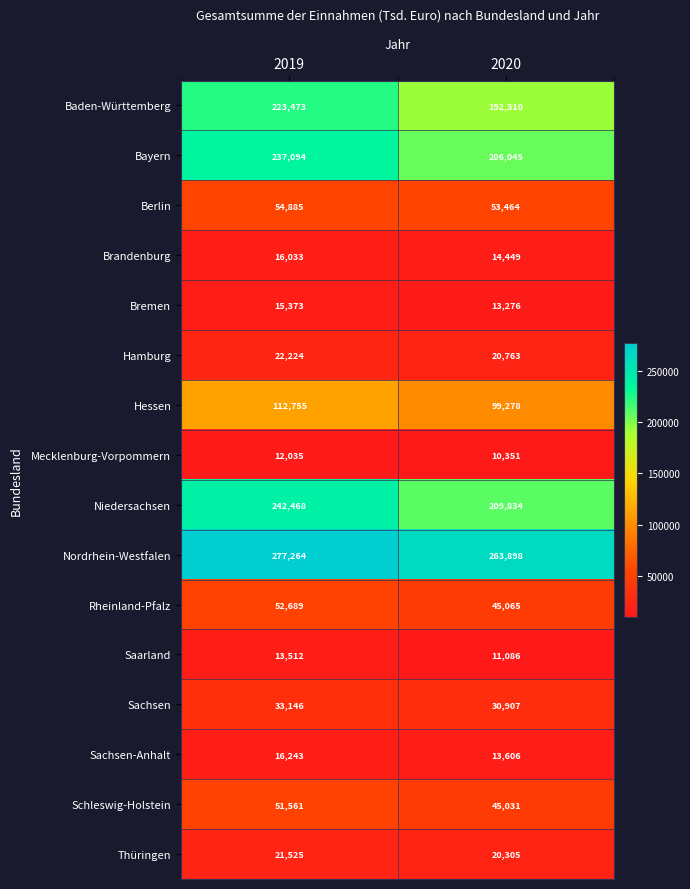

Where is Berlin nearest to the value 54174?

2020